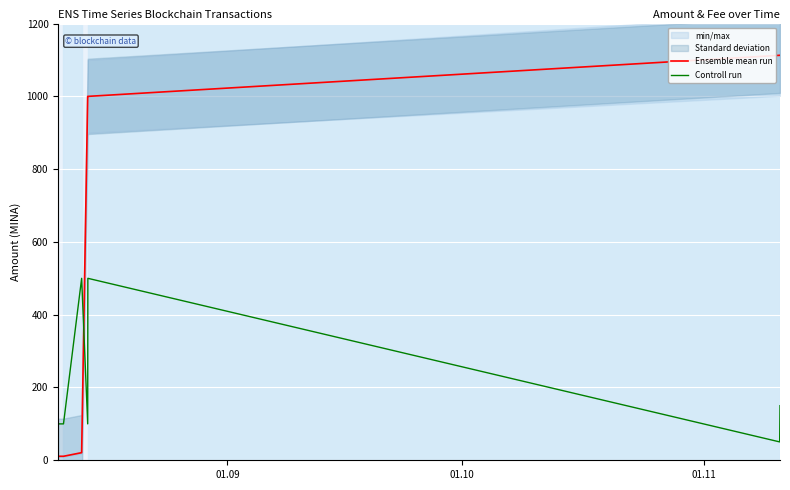

What is the highest value of the Controll run series?

500.0